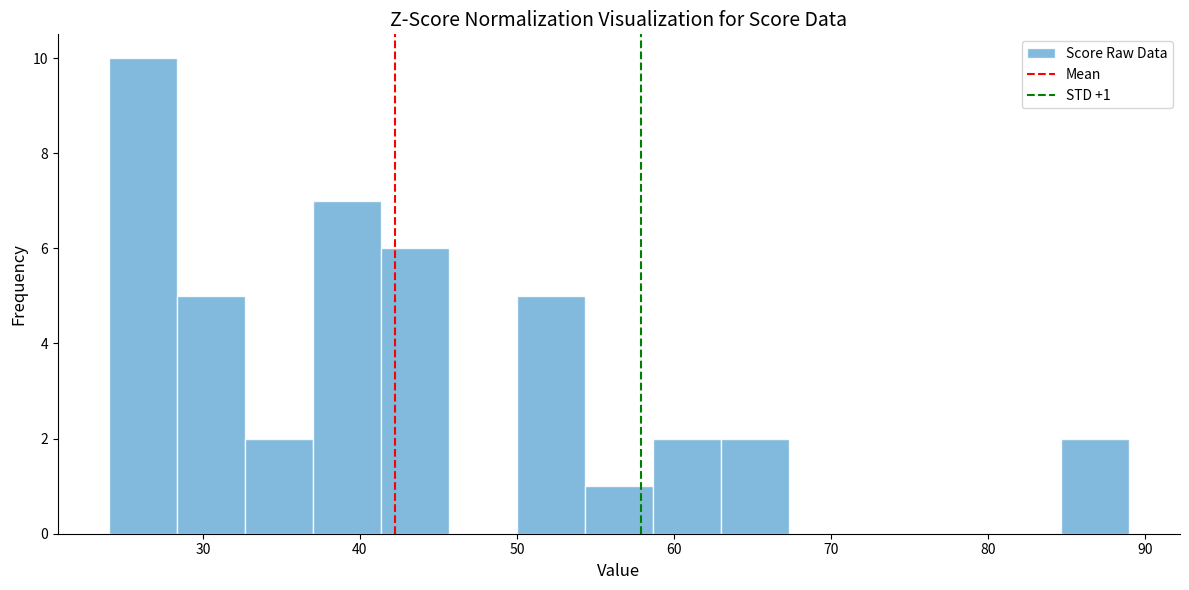

Over which range of the x-axis is the bar tallest?

24 to 28